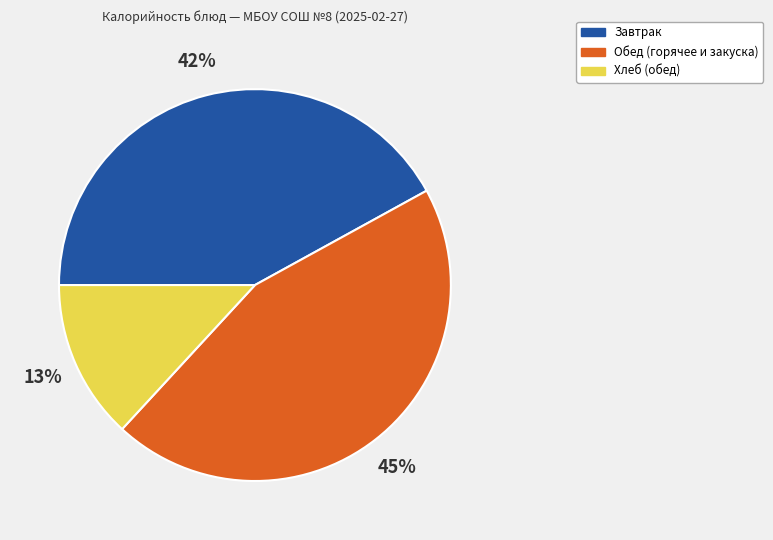

Which category has the biggest portion of the pie?

Обед (горячее и закуска)